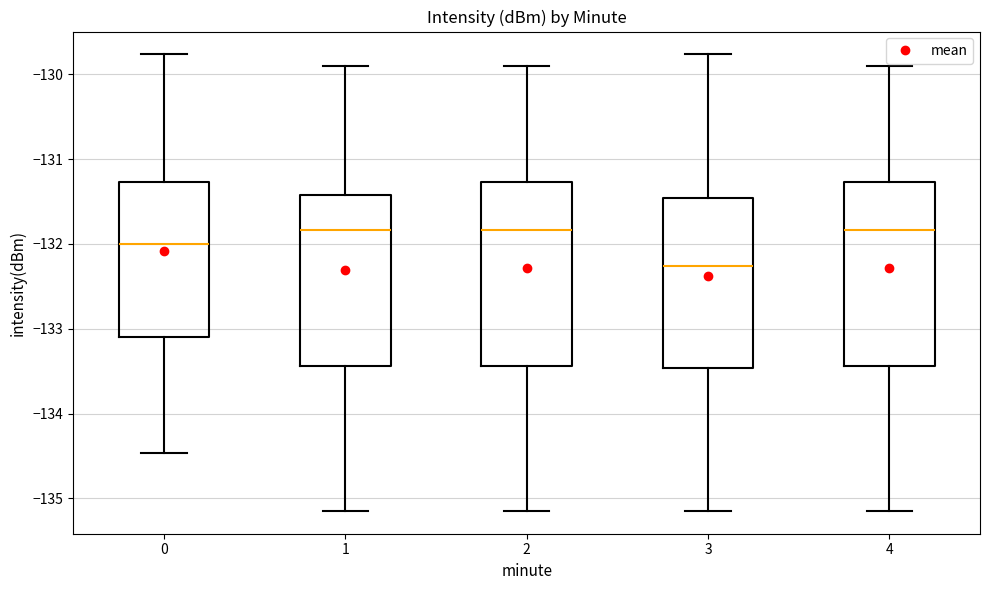

Reading left to right, read every box against the y-axis: the position of its median line, the range the box covers, and the ends of its whiskers. The values are not printed on the chart, so give them approximately, as read against the axis.

0: median -132.0, box -133.1 to -131.3, whiskers -134.5 to -129.8
1: median -131.8, box -133.4 to -131.4, whiskers -135.1 to -129.9
2: median -131.8, box -133.4 to -131.3, whiskers -135.1 to -129.9
3: median -132.3, box -133.5 to -131.5, whiskers -135.1 to -129.8
4: median -131.8, box -133.4 to -131.3, whiskers -135.1 to -129.9